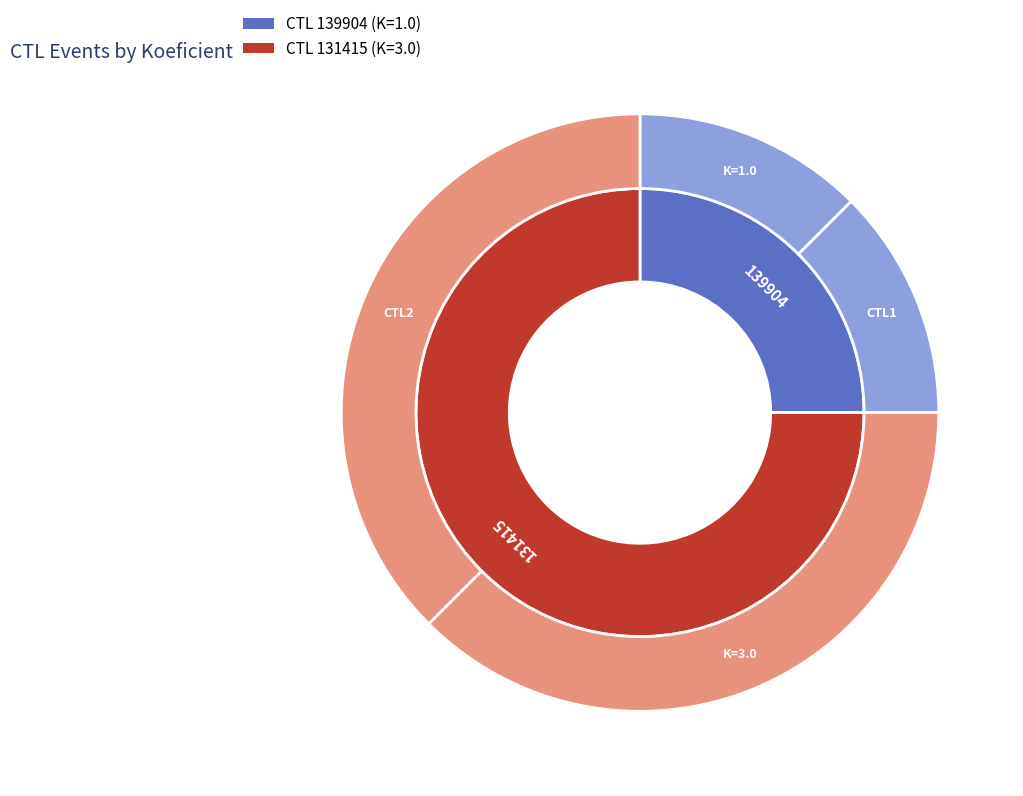

To the nearest percent, what portion does 131415 represent?

75%